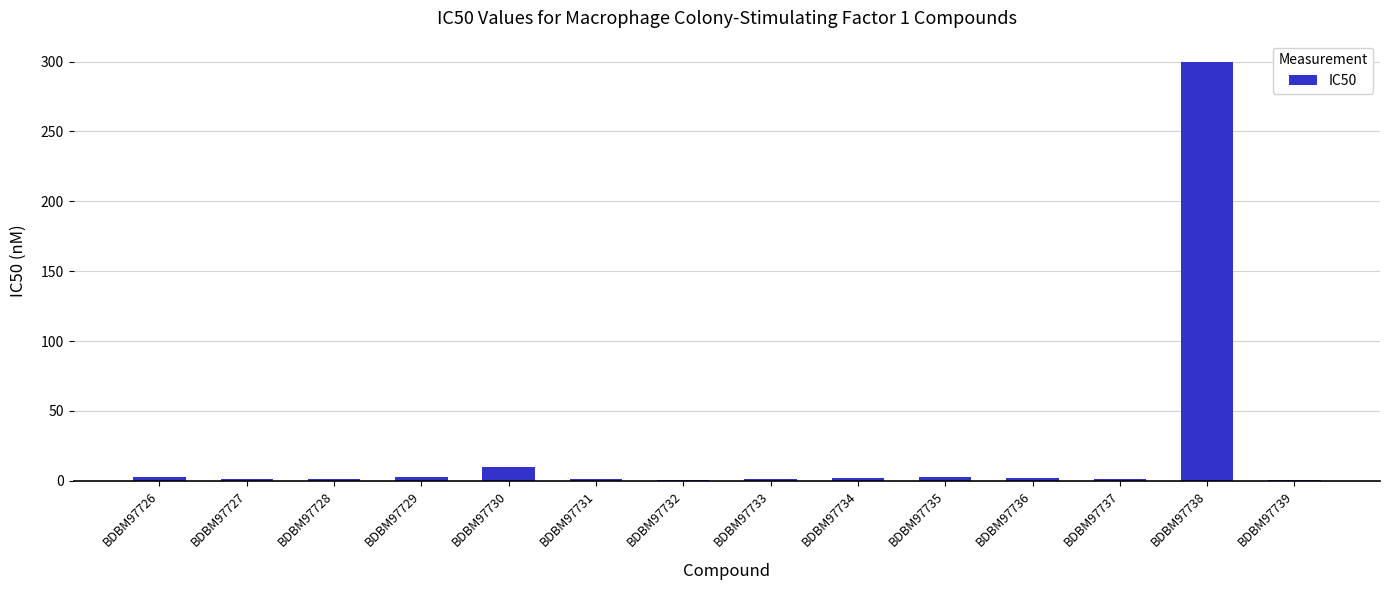

What is the change in value from BDBM97732 to BDBM97734?

+1.6